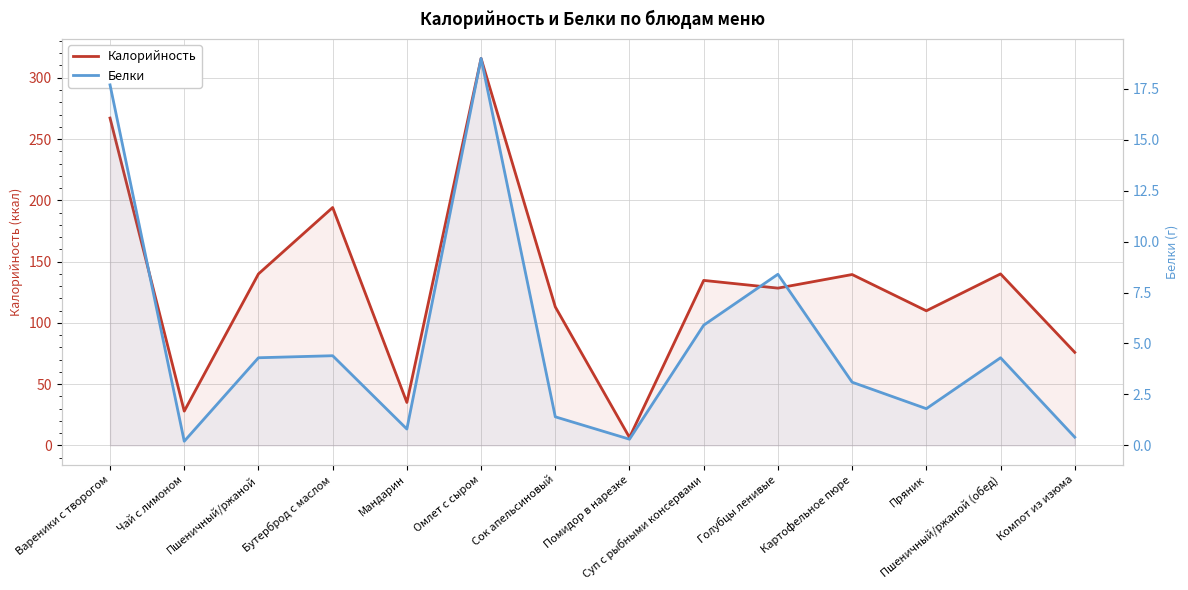

Is it true that Белки equals 5.9 at Суп с рыбными консервами?

True